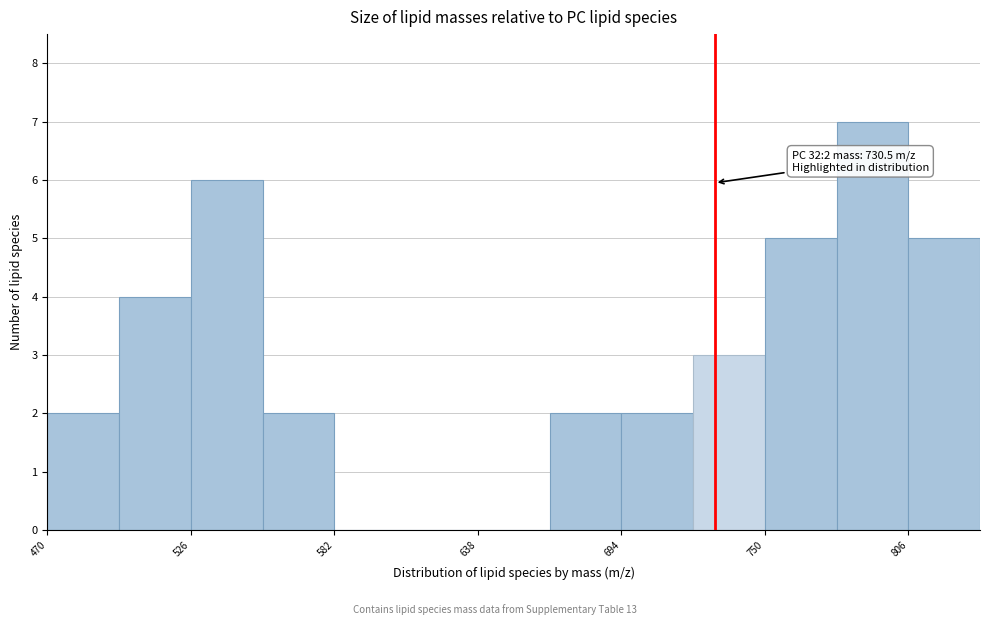

Read against the x-axis, roughly where is the centre of the tallest bar?

790